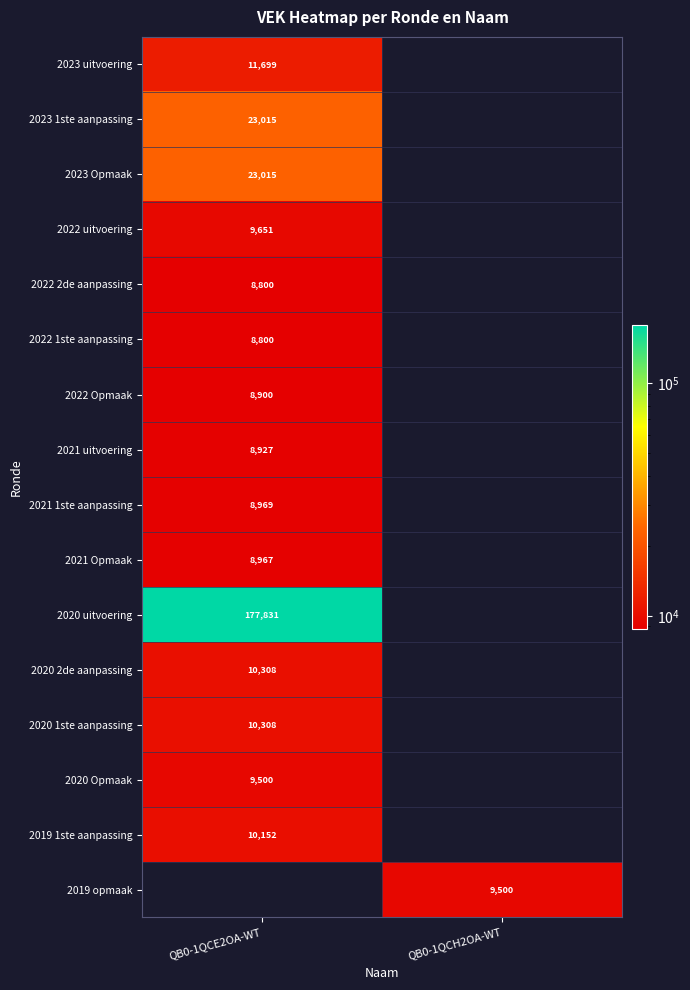

Count the number of categories in the chart.

2